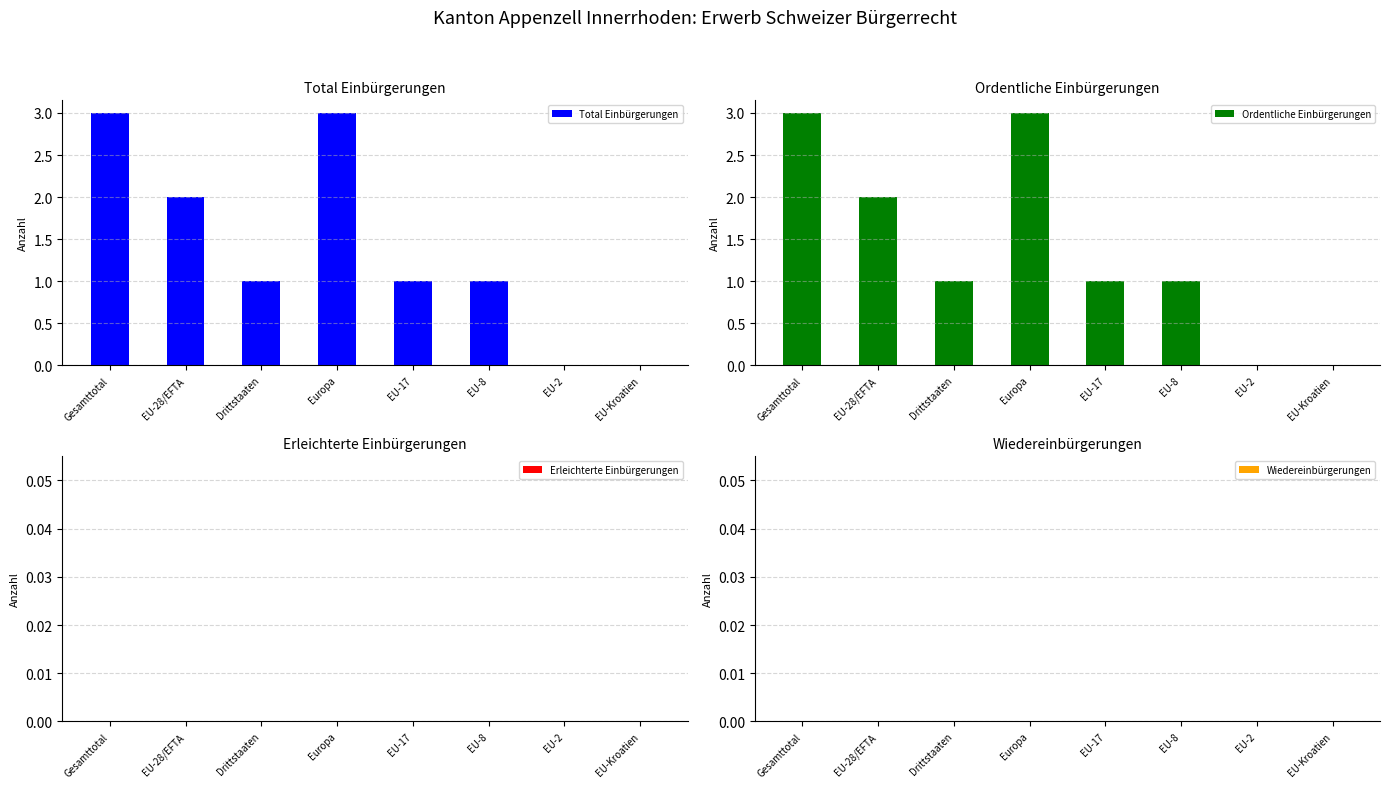

Which category has the lowest value in the Wiedereinbürgerungen series?

Gesamttotal